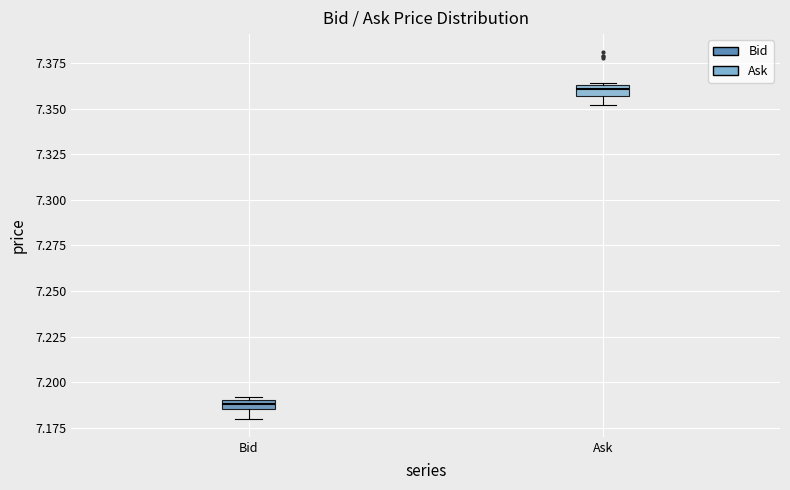

Which box has the highest median line?

Ask